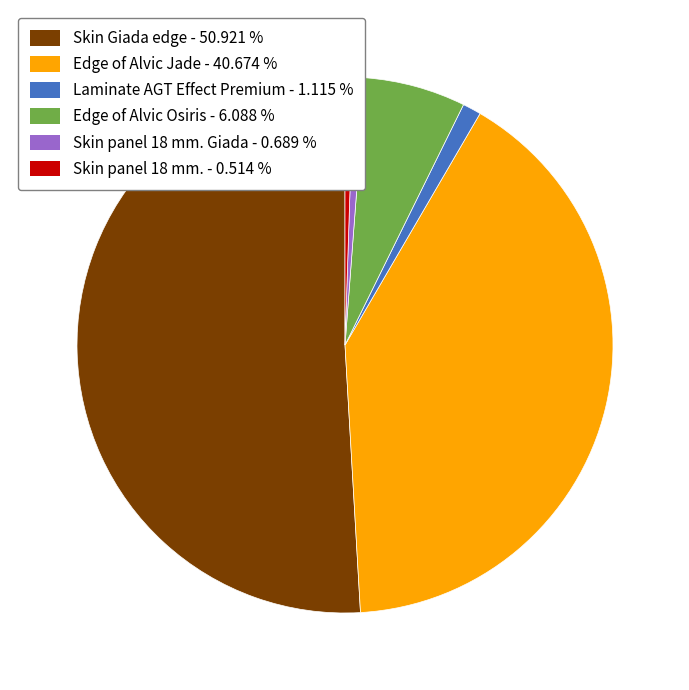

How many segments does this pie chart have?

6